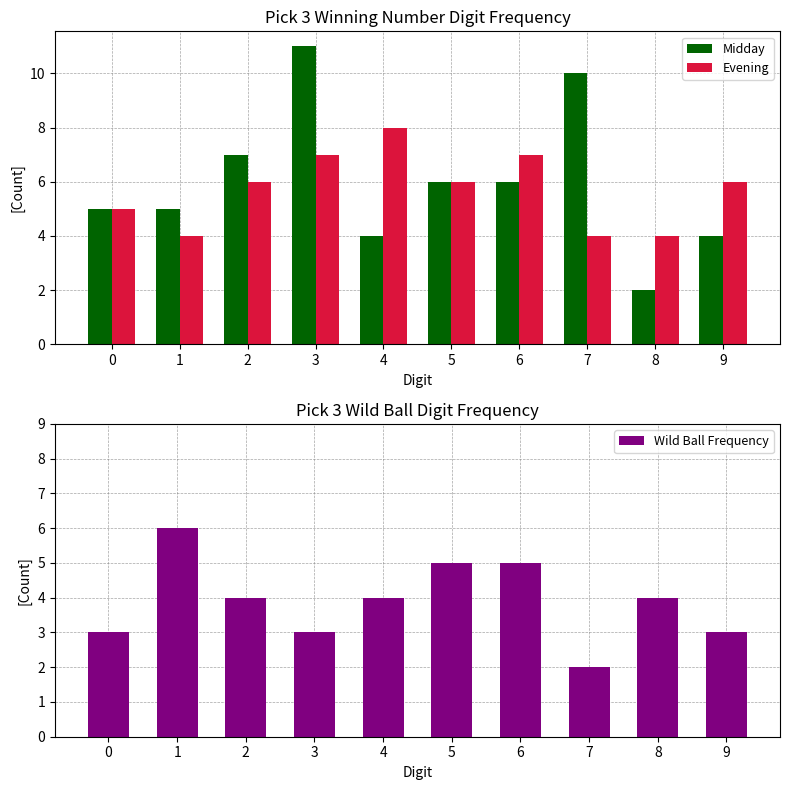

What is the value of the Evening bar at the 3rd from the left?

6